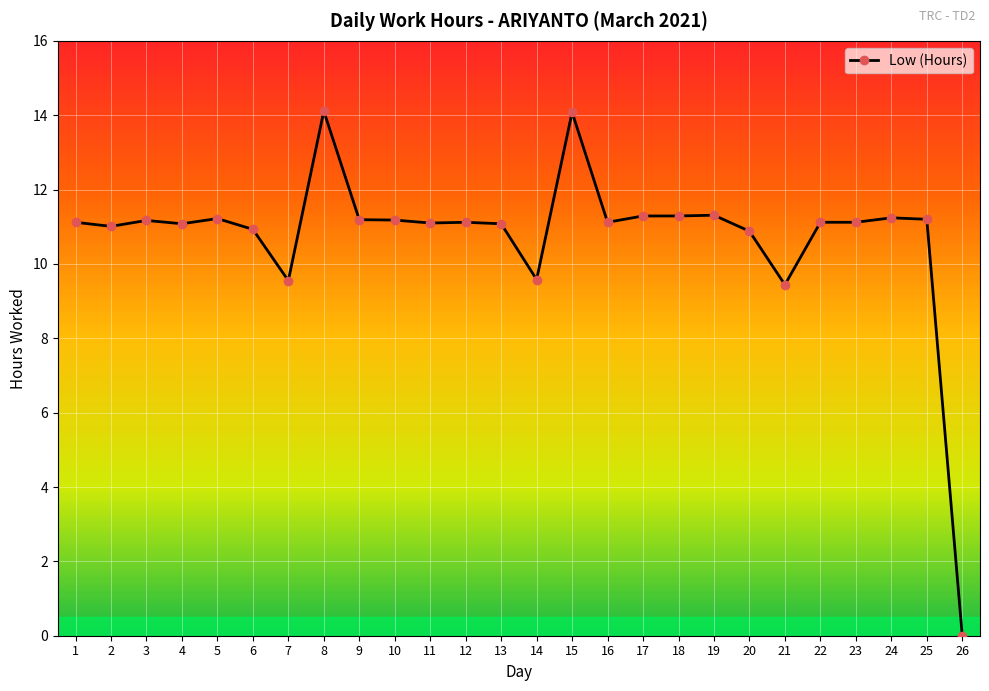

Which has a higher value, 20 or 22?

22